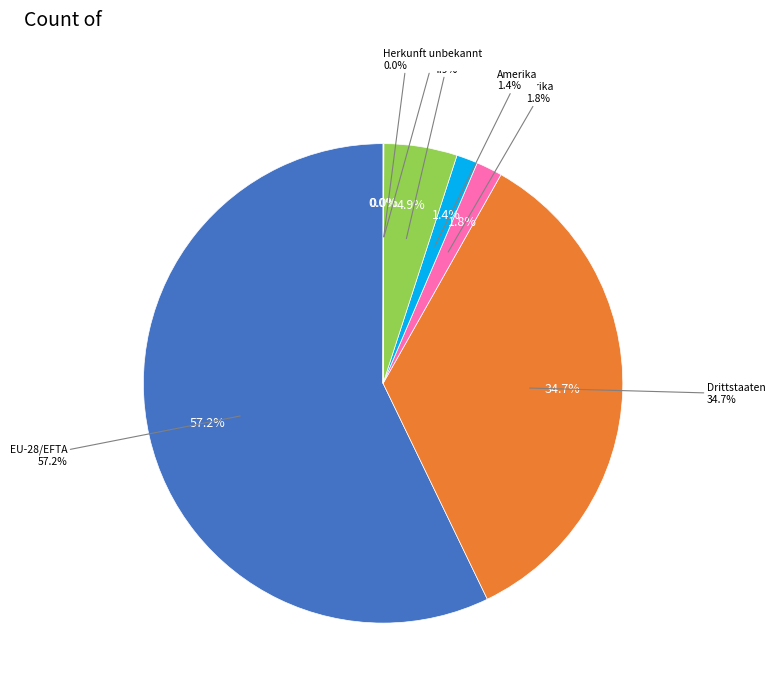

To the nearest percent, what portion does Afrika represent?

2%